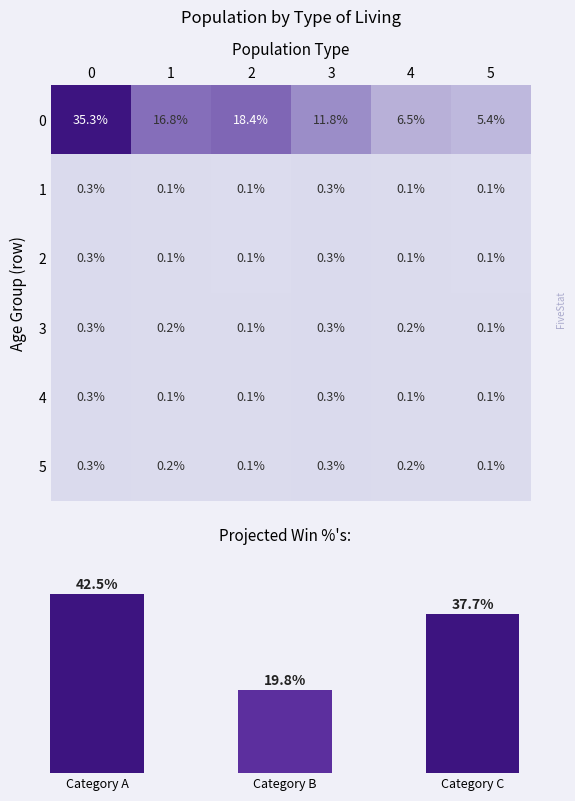

Read the row_5 value at 0.

0.3